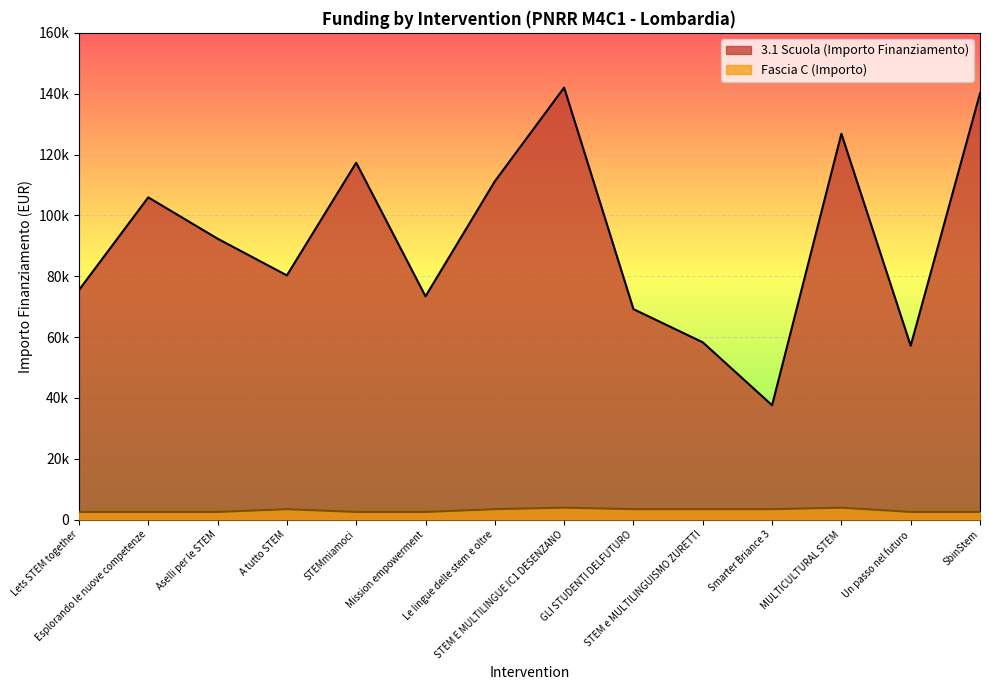

True or false: Fascia C and 3.1 Scuola intersect in this chart.

False